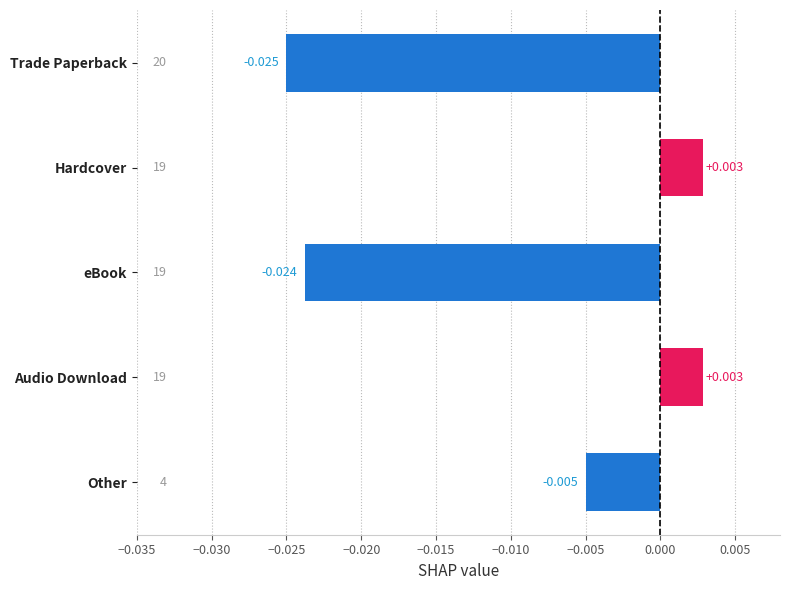

How many bars are there in total?

5